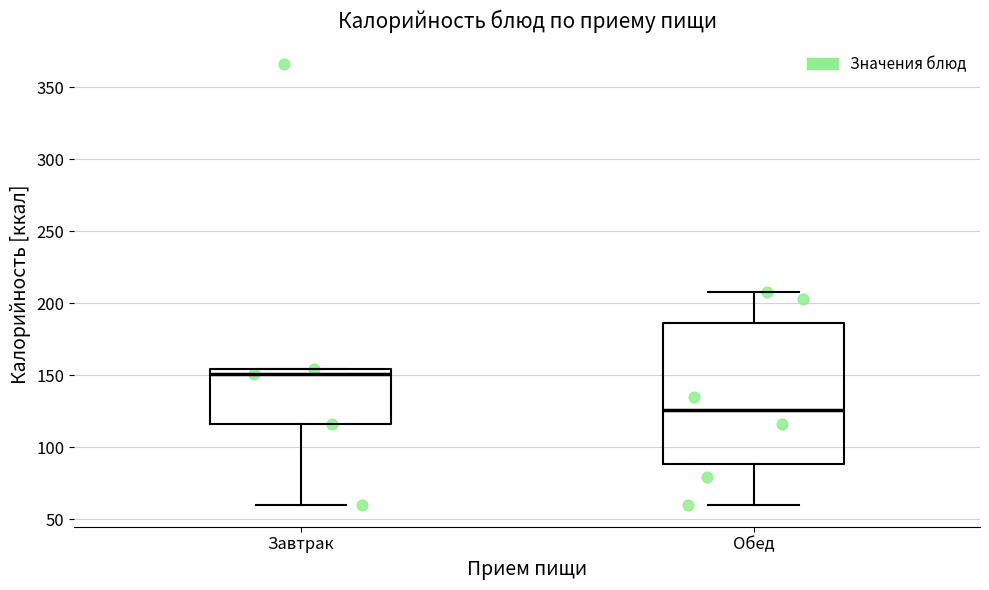

Comparing the boxes themselves (not the whiskers), which one is the tallest?

Обед